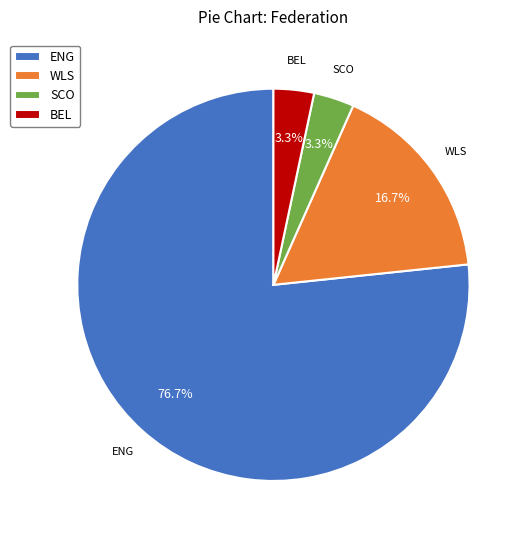

Combined, do SCO and ENG account for over 50%?

Yes